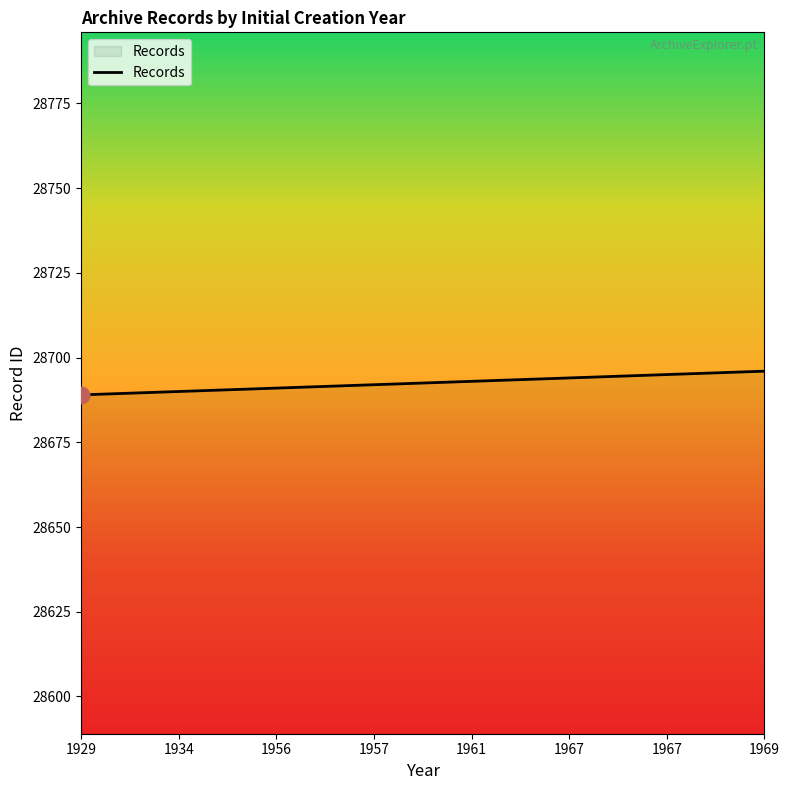

Reading right to left, list all the values displayed in this chart.

28696	28695	28694	28693	28692	28691	28690	28689